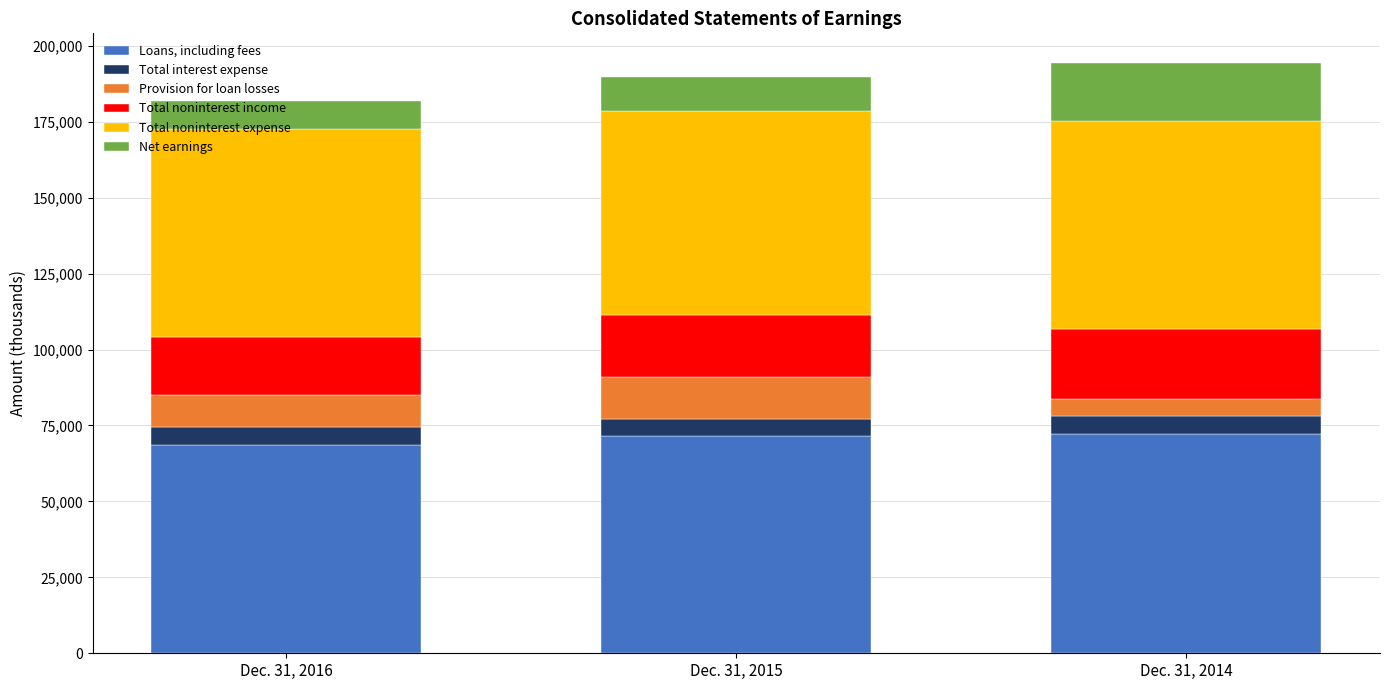

What is the lowest value of the Loans, including fees series?

68682